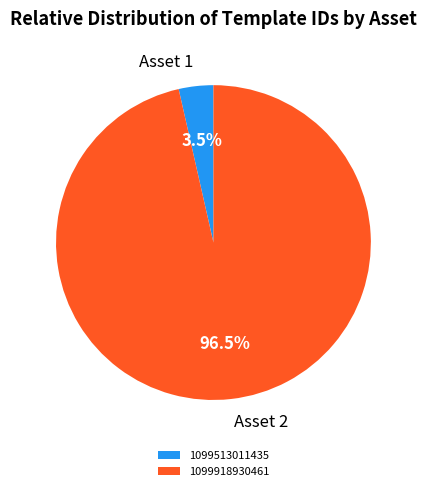

Which slice is the largest?

1099918930461